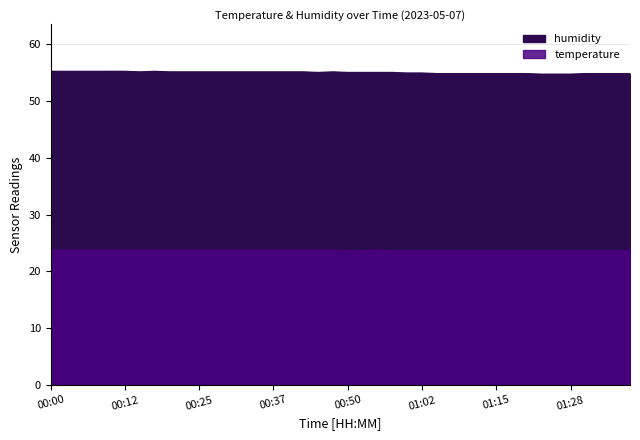

True or false: temperature and humidity cross at least once.

False